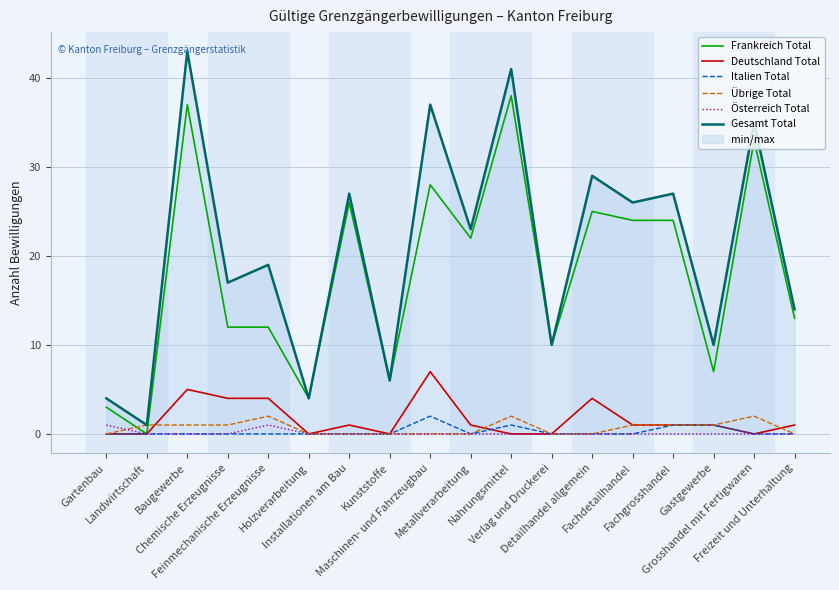

How many interior local valleys does the Deutschland Total series have?

3